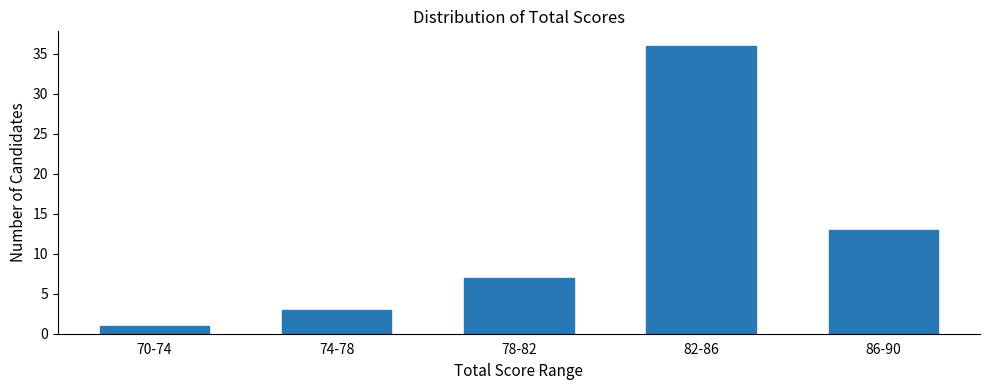

Reading left to right, what are all the values shown in this chart?

70-74=1	74-78=3	78-82=7	82-86=36	86-90=13